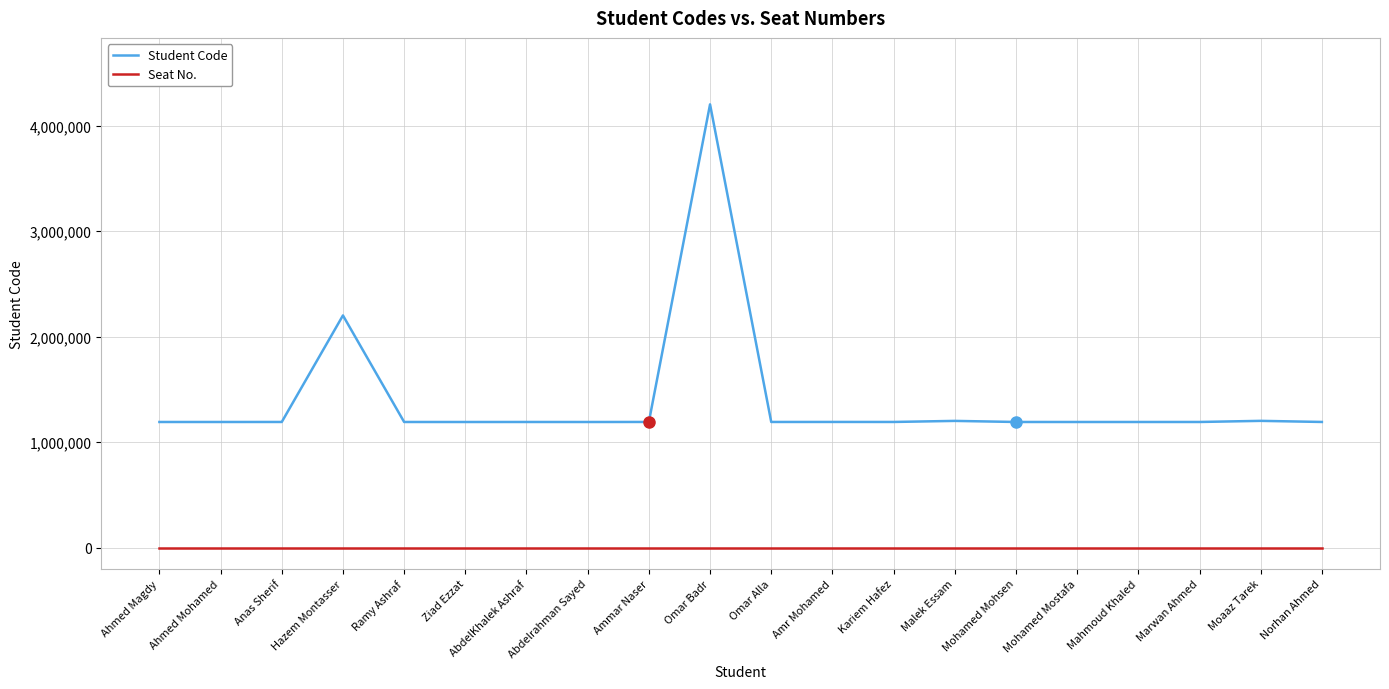

What is the total value across all series at Omar Alla?

1190377